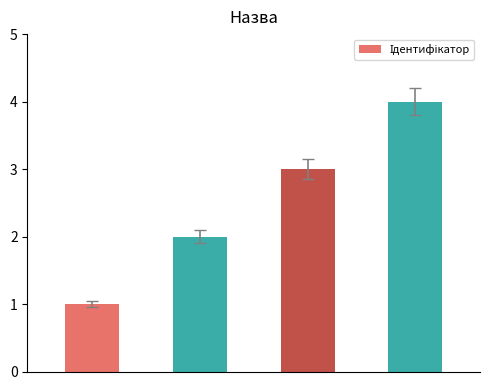

What is the greatest value displayed?

4